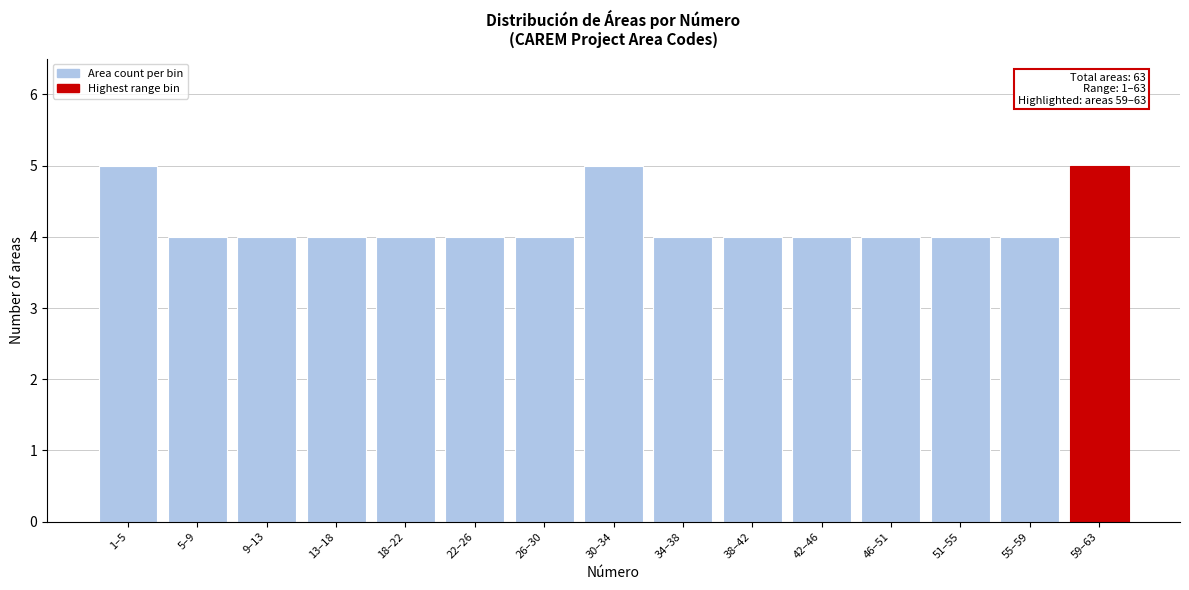

Reading right to left, list all the values displayed in this chart.

5	4	4	4	4	4	4	5	4	4	4	4	4	4	5